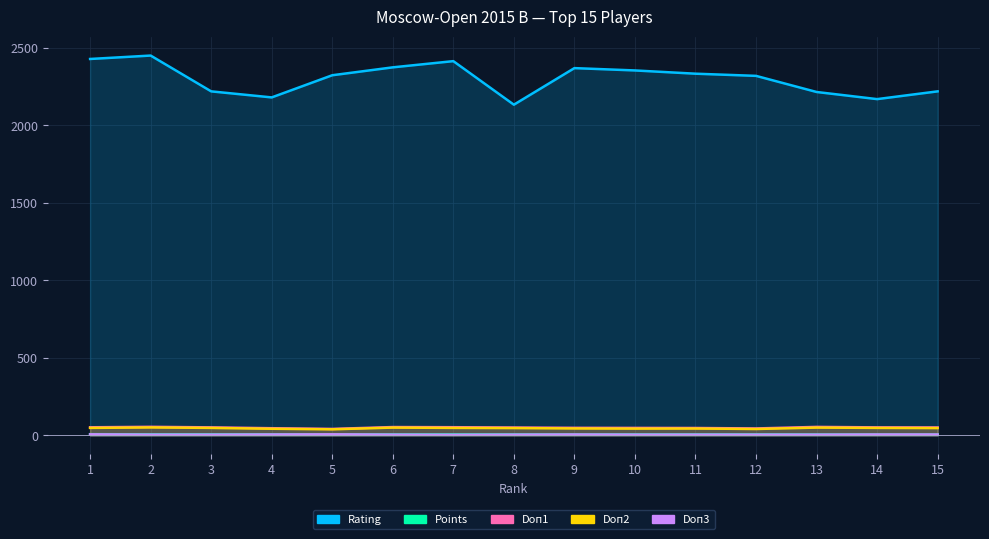

Count the Doп3 values in the range 5 to 6.

12